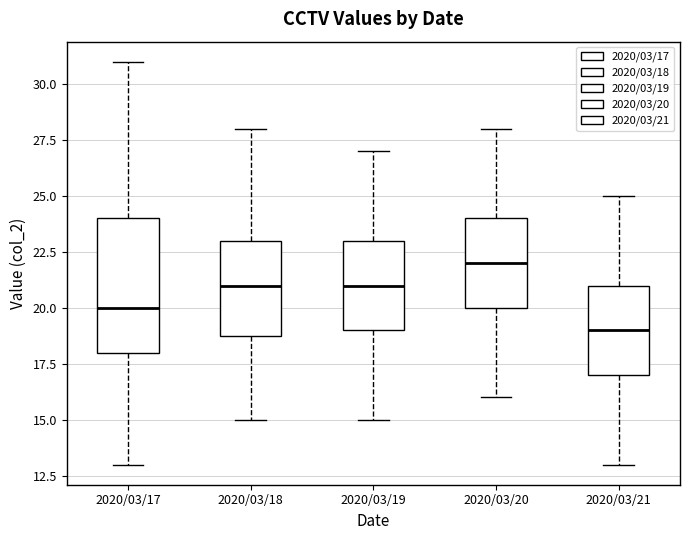

Which box's median line is the highest?

2020/03/20